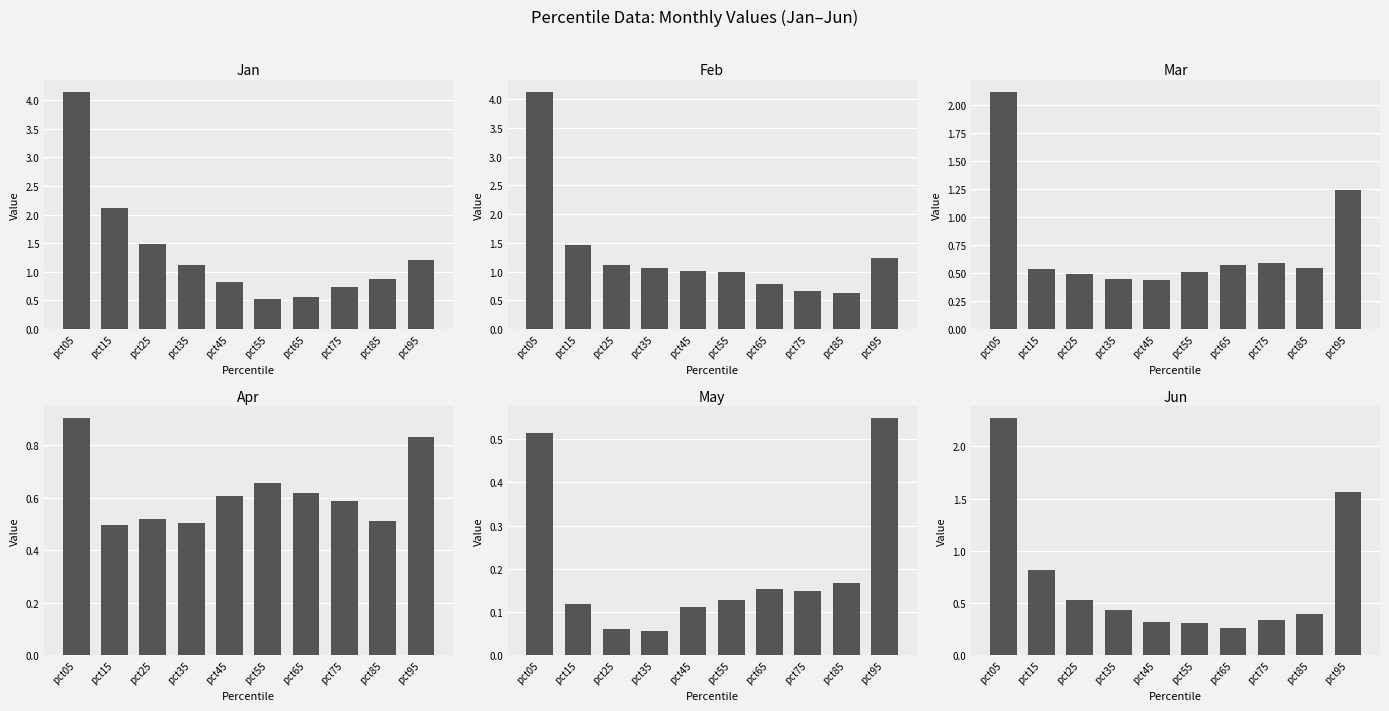

Reading left to right, transcribe all the data shown in this chart.

Jan: pct05=4.1	pct15=2.1	pct25=1.5	pct35=1.1	pct45=0.8	pct55=0.5	pct65=0.6	pct75=0.7	pct85=0.9	pct95=1.2
Feb: pct05=4.1	pct15=1.5	pct25=1.1	pct35=1.1	pct45=1.0	pct55=1.0	pct65=0.8	pct75=0.7	pct85=0.6	pct95=1.2
Mar: pct05=2.1	pct15=0.5	pct25=0.5	pct35=0.4	pct45=0.4	pct55=0.5	pct65=0.6	pct75=0.6	pct85=0.5	pct95=1.2
Apr: pct05=0.9	pct15=0.5	pct25=0.5	pct35=0.5	pct45=0.6	pct55=0.7	pct65=0.6	pct75=0.6	pct85=0.5	pct95=0.8
May: pct05=0.5	pct15=0.1	pct25=0.1	pct35=0.1	pct45=0.1	pct55=0.1	pct65=0.2	pct75=0.1	pct85=0.2	pct95=0.5
Jun: pct05=2.3	pct15=0.8	pct25=0.5	pct35=0.4	pct45=0.3	pct55=0.3	pct65=0.3	pct75=0.3	pct85=0.4	pct95=1.6